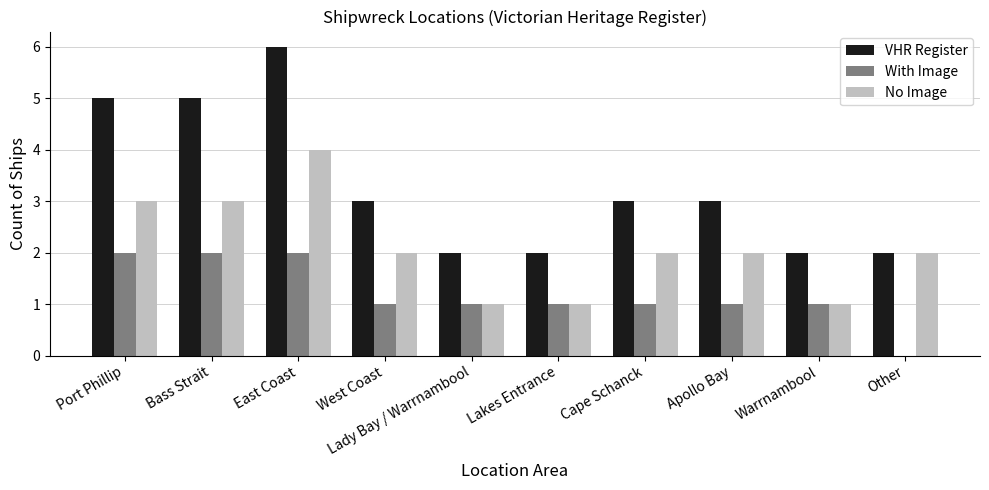

Which series changed the most between East Coast and Lakes Entrance?

VHR Register